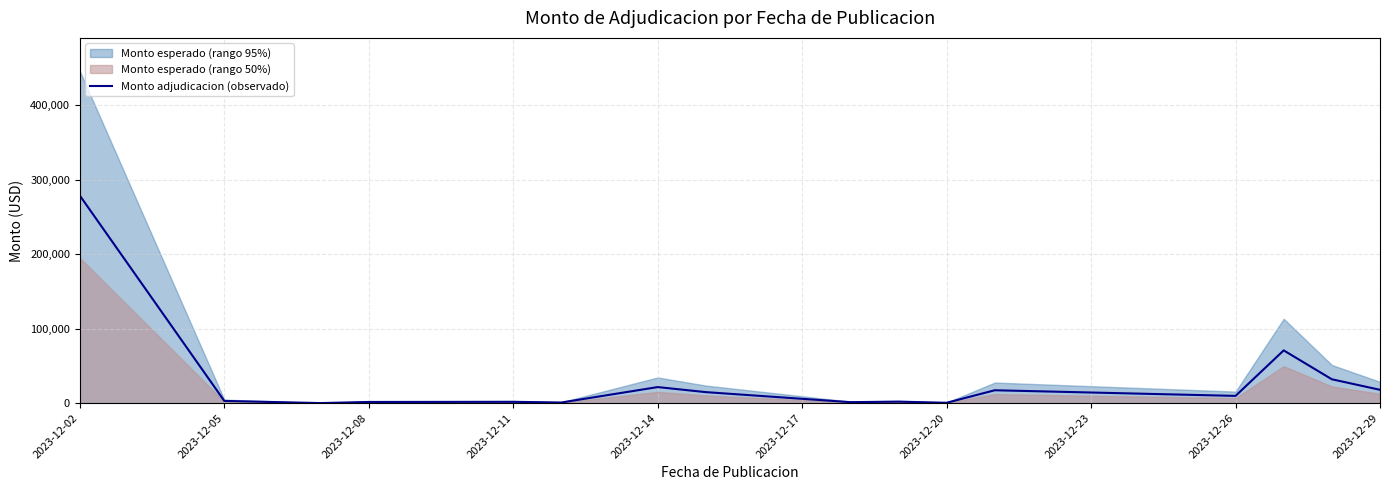

How many lines are shown in the chart?

1